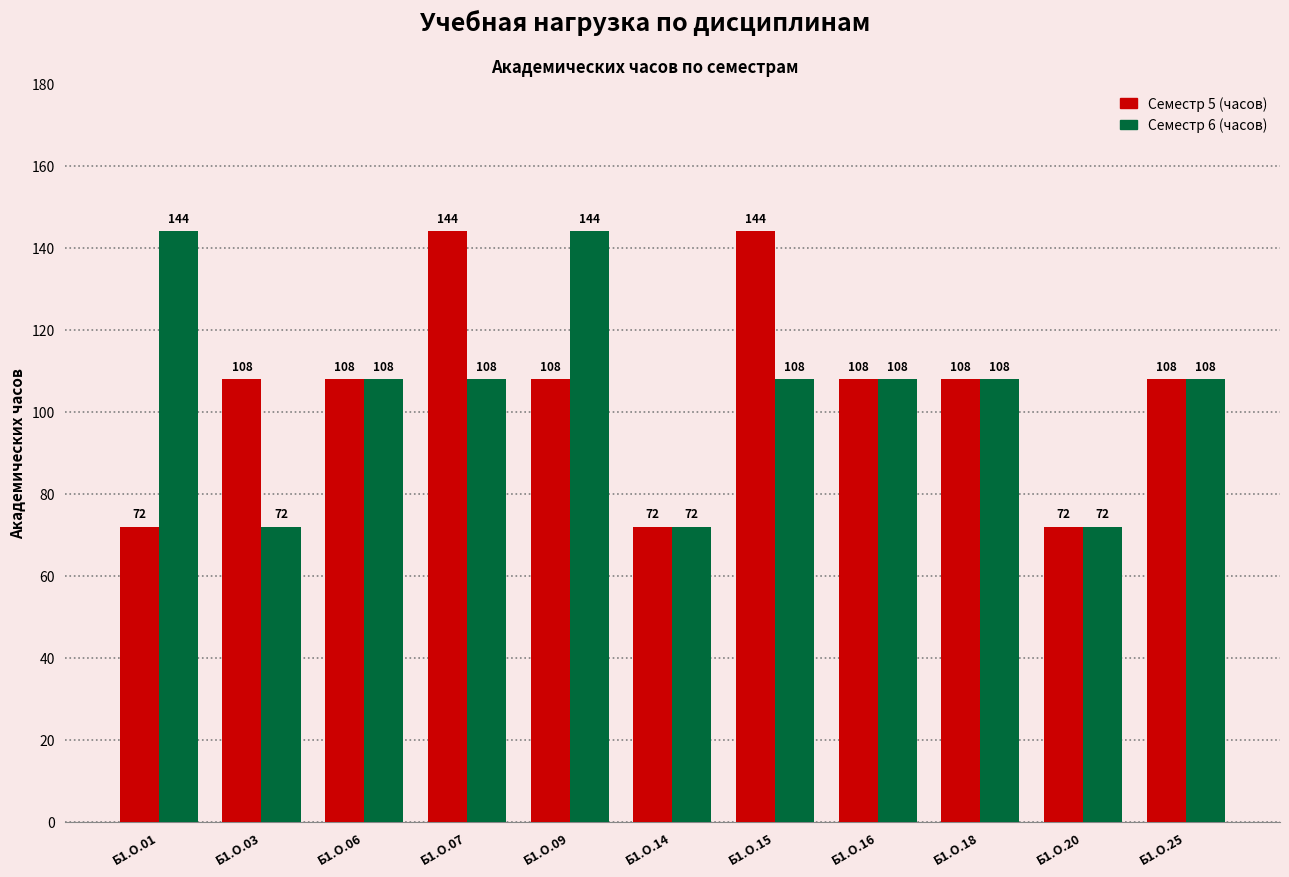

What is the approximate value of Семестр 6 (часов) at Б1.О.03, to the nearest 10?

70